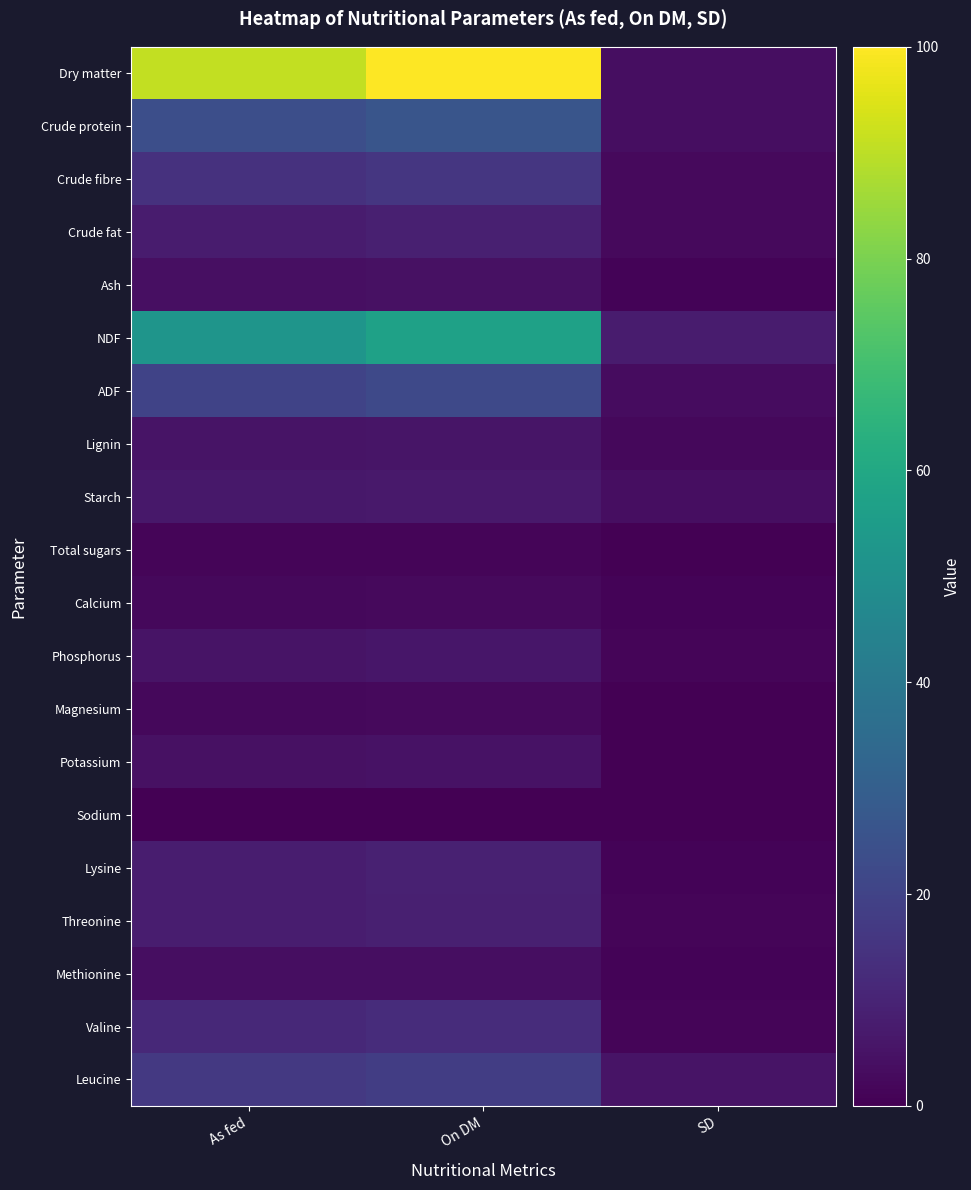

Which series has the largest total across all categories?

Dry matter